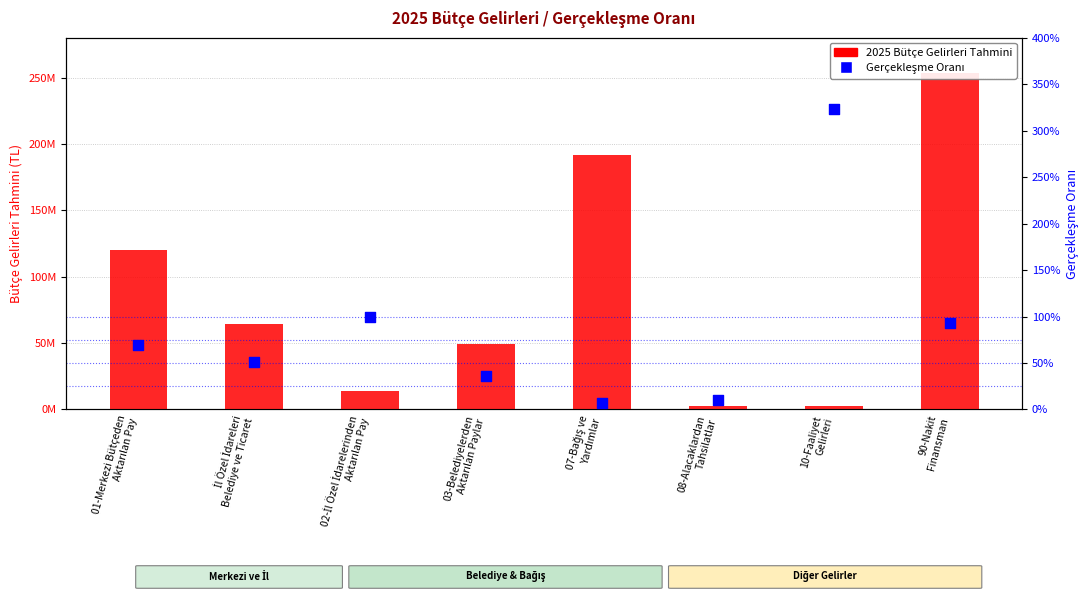

Which series contains the lowest Y value?

Gerçekleşme Oranı